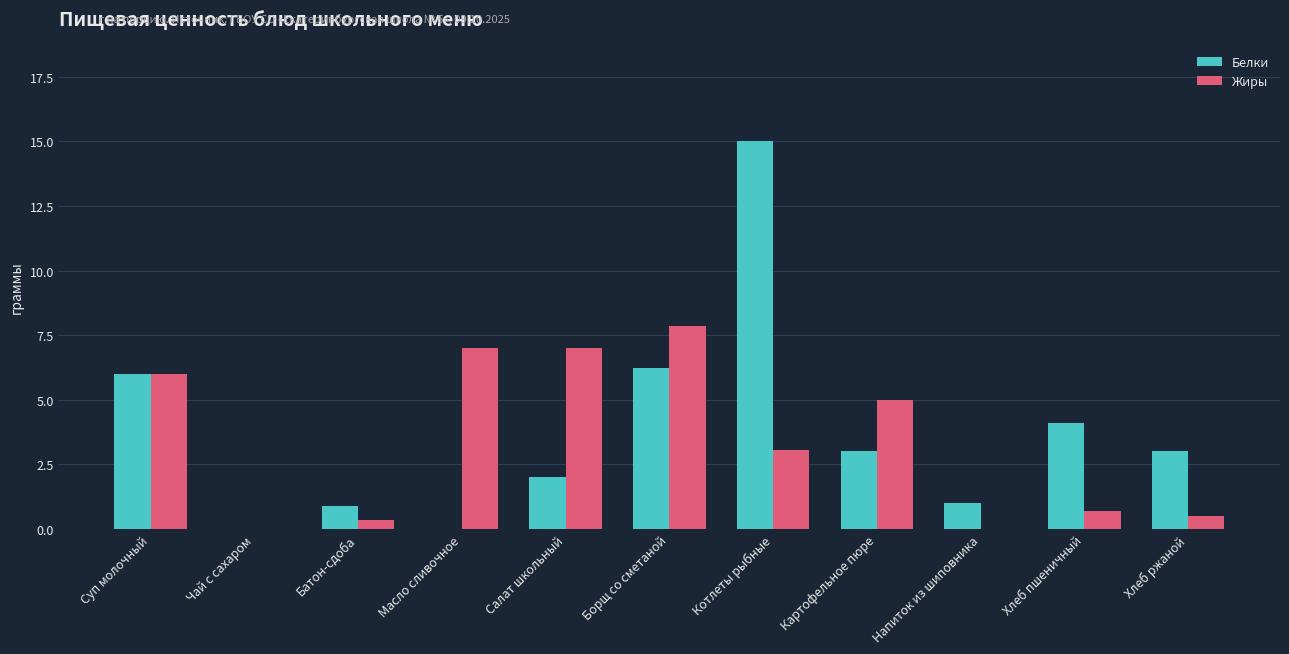

Which series has the widest spread of values?

Белки